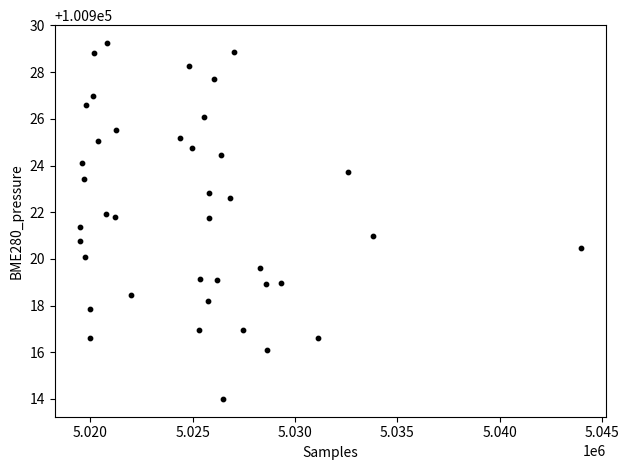

What is the range of X values (max minus min)?

24449.0